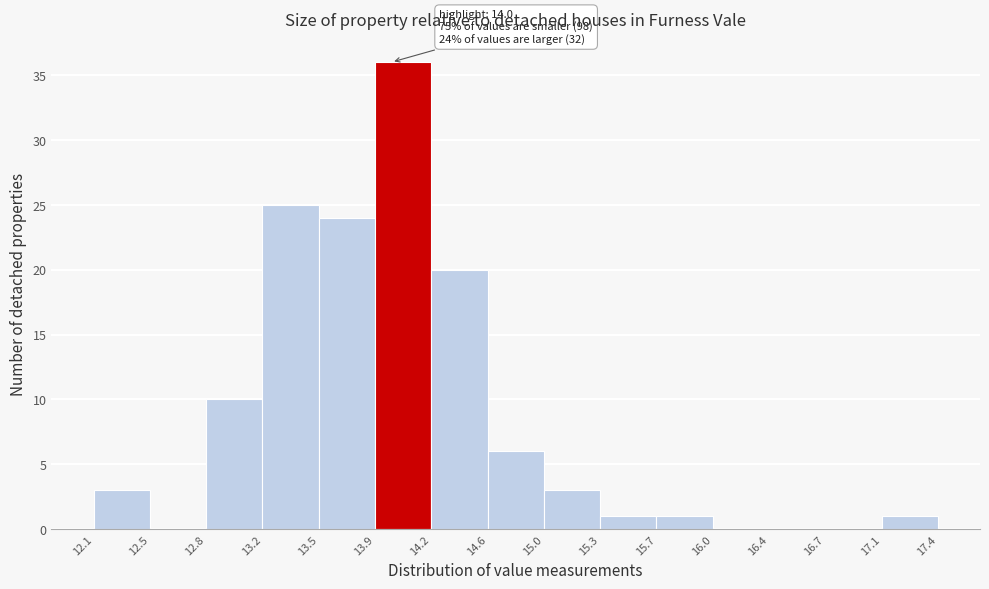

Over which range of the x-axis is the bar tallest?

13.9 to 14.2